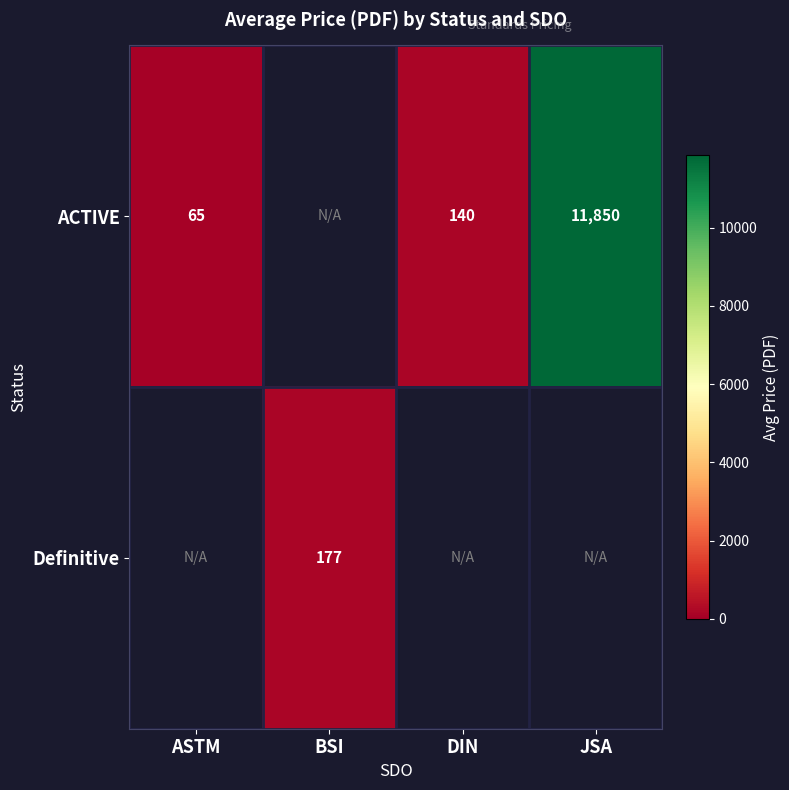

At which label is ACTIVE closest to 5957?

DIN